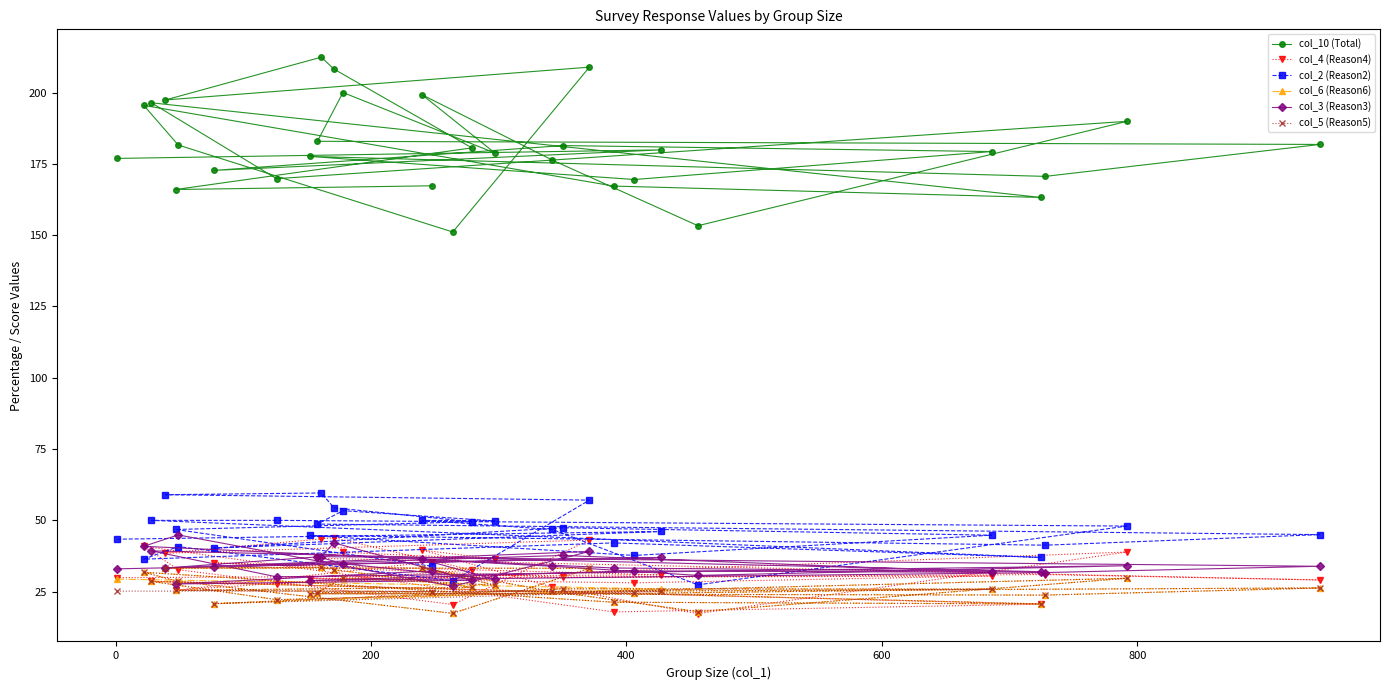

What is the lowest value of the col_3 (Reason3) series?

26.9